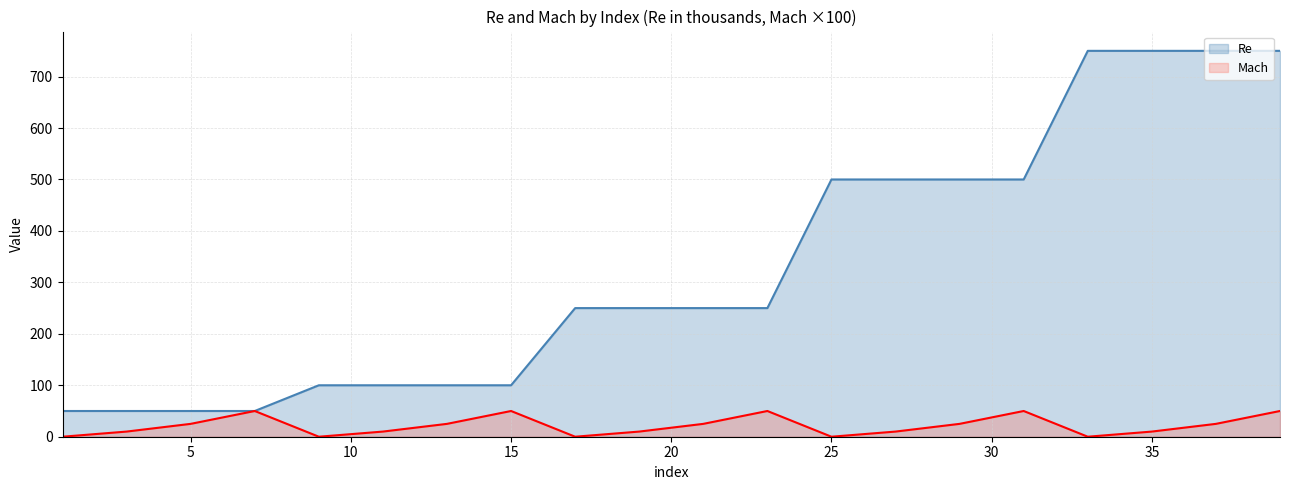

What is the difference between the maximum and minimum values in the Mach series?

50